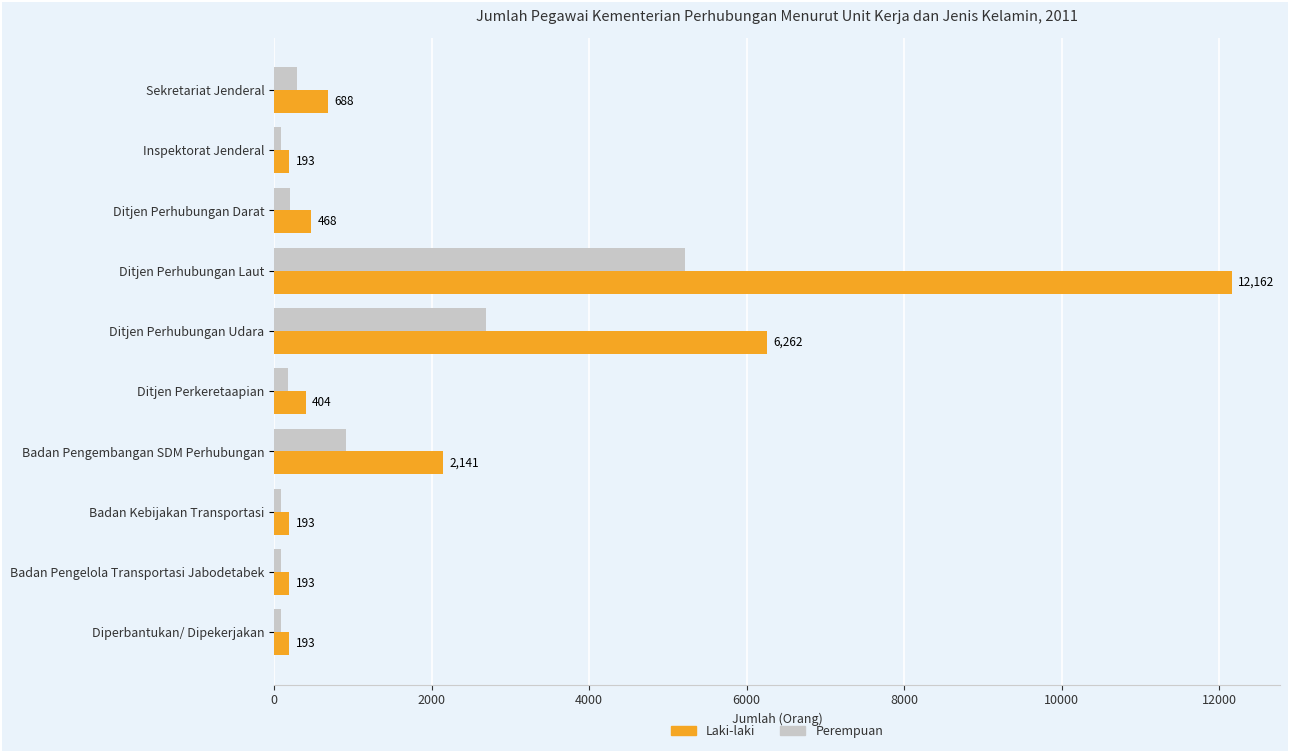

The value of Laki-laki at Ditjen Perhubungan Laut is 12162. True or false?

True